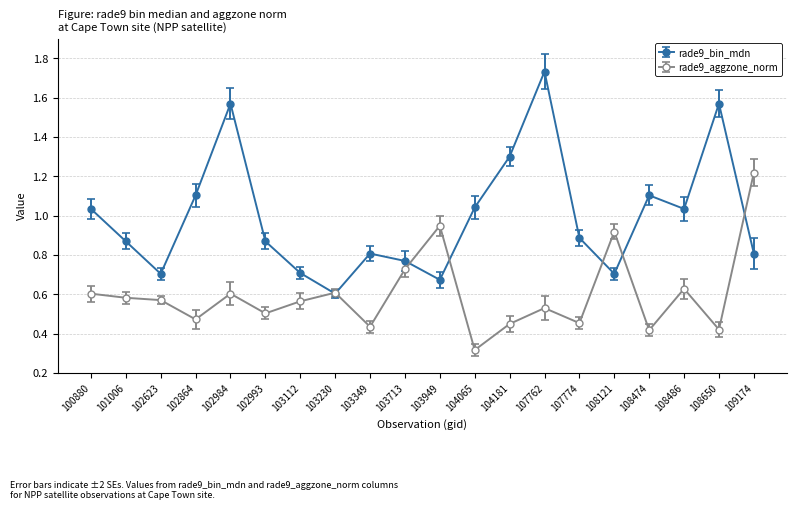

How many interior local valleys does the rade9_bin_mdn series have?

5